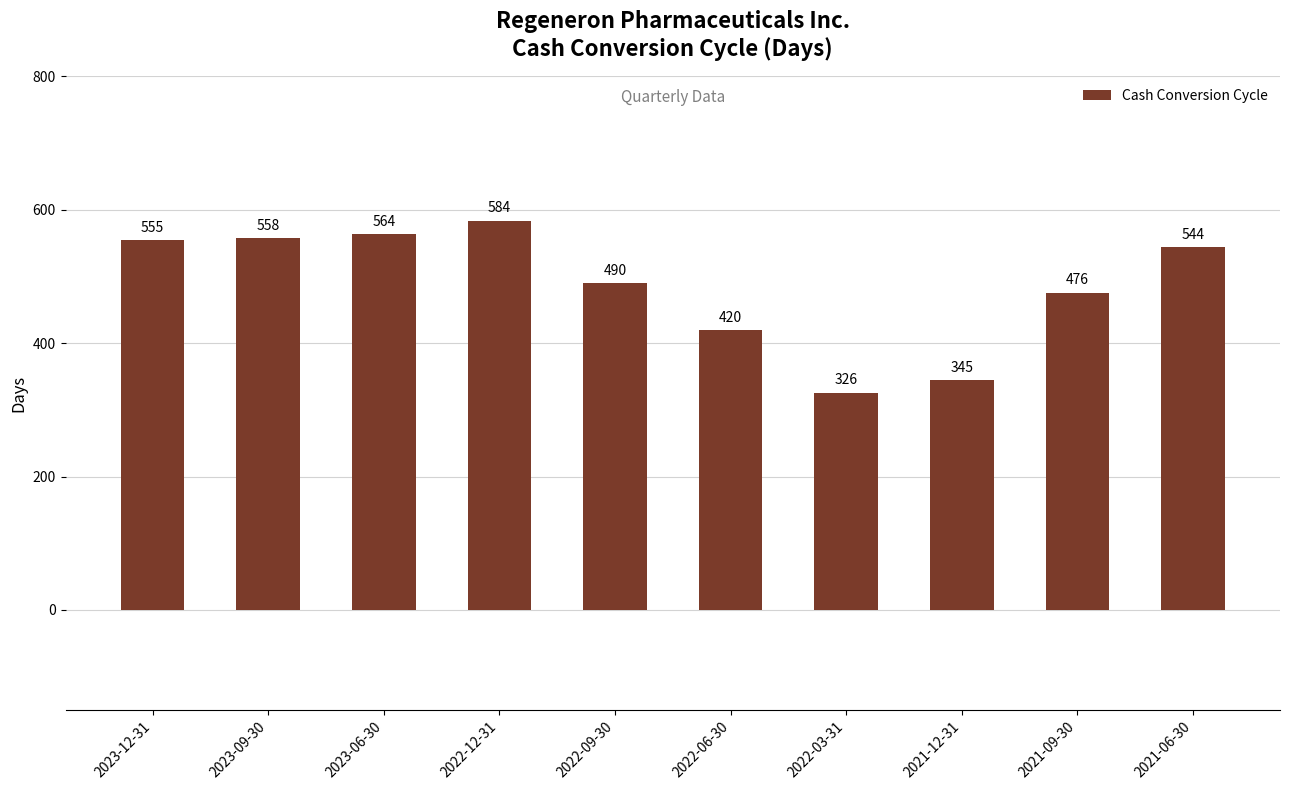

What is the change in value from 2023-09-30 to 2022-12-31?

+26